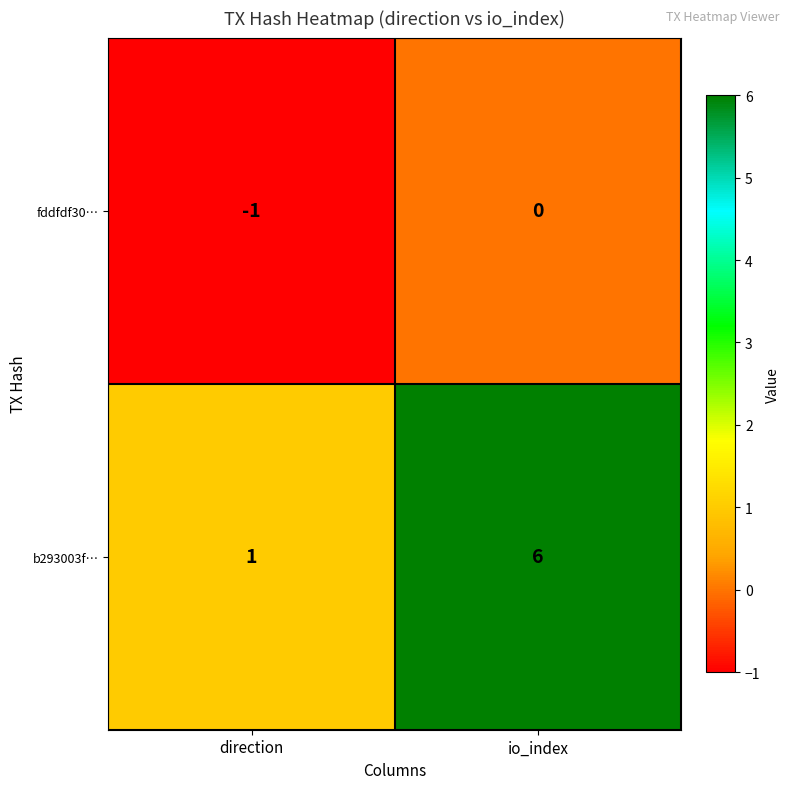

At which label does fddfdf30… reach its minimum?

direction